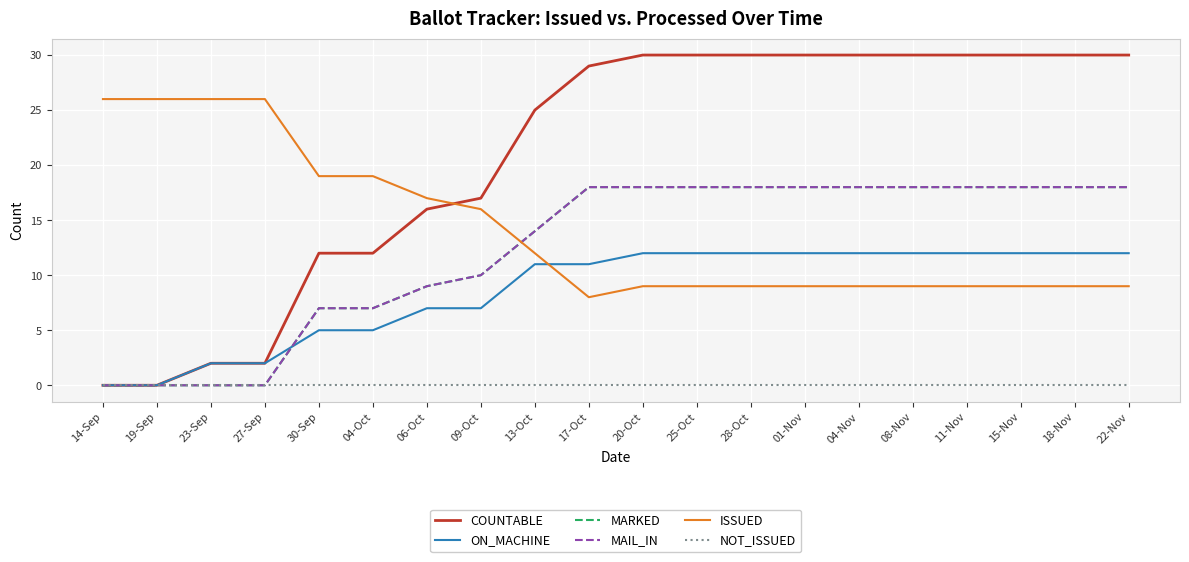

Reading left to right, what are all the values shown in this chart?

COUNTABLE: 14-Sep=0	19-Sep=0	23-Sep=2	27-Sep=2	30-Sep=12	04-Oct=12	06-Oct=16	09-Oct=17	13-Oct=25	17-Oct=29	20-Oct=30	25-Oct=30	28-Oct=30	01-Nov=30	04-Nov=30	08-Nov=30	11-Nov=30	15-Nov=30	18-Nov=30	22-Nov=30
ON_MACHINE: 14-Sep=0	19-Sep=0	23-Sep=2	27-Sep=2	30-Sep=5	04-Oct=5	06-Oct=7	09-Oct=7	13-Oct=11	17-Oct=11	20-Oct=12	25-Oct=12	28-Oct=12	01-Nov=12	04-Nov=12	08-Nov=12	11-Nov=12	15-Nov=12	18-Nov=12	22-Nov=12
MARKED: 14-Sep=0	19-Sep=0	23-Sep=0	27-Sep=0	30-Sep=7	04-Oct=7	06-Oct=9	09-Oct=10	13-Oct=14	17-Oct=18	20-Oct=18	25-Oct=18	28-Oct=18	01-Nov=18	04-Nov=18	08-Nov=18	11-Nov=18	15-Nov=18	18-Nov=18	22-Nov=18
MAIL_IN: 14-Sep=0	19-Sep=0	23-Sep=0	27-Sep=0	30-Sep=7	04-Oct=7	06-Oct=9	09-Oct=10	13-Oct=14	17-Oct=18	20-Oct=18	25-Oct=18	28-Oct=18	01-Nov=18	04-Nov=18	08-Nov=18	11-Nov=18	15-Nov=18	18-Nov=18	22-Nov=18
ISSUED: 14-Sep=26	19-Sep=26	23-Sep=26	27-Sep=26	30-Sep=19	04-Oct=19	06-Oct=17	09-Oct=16	13-Oct=12	17-Oct=8	20-Oct=9	25-Oct=9	28-Oct=9	01-Nov=9	04-Nov=9	08-Nov=9	11-Nov=9	15-Nov=9	18-Nov=9	22-Nov=9
NOT_ISSUED: 14-Sep=0	19-Sep=0	23-Sep=0	27-Sep=0	30-Sep=0	04-Oct=0	06-Oct=0	09-Oct=0	13-Oct=0	17-Oct=0	20-Oct=0	25-Oct=0	28-Oct=0	01-Nov=0	04-Nov=0	08-Nov=0	11-Nov=0	15-Nov=0	18-Nov=0	22-Nov=0